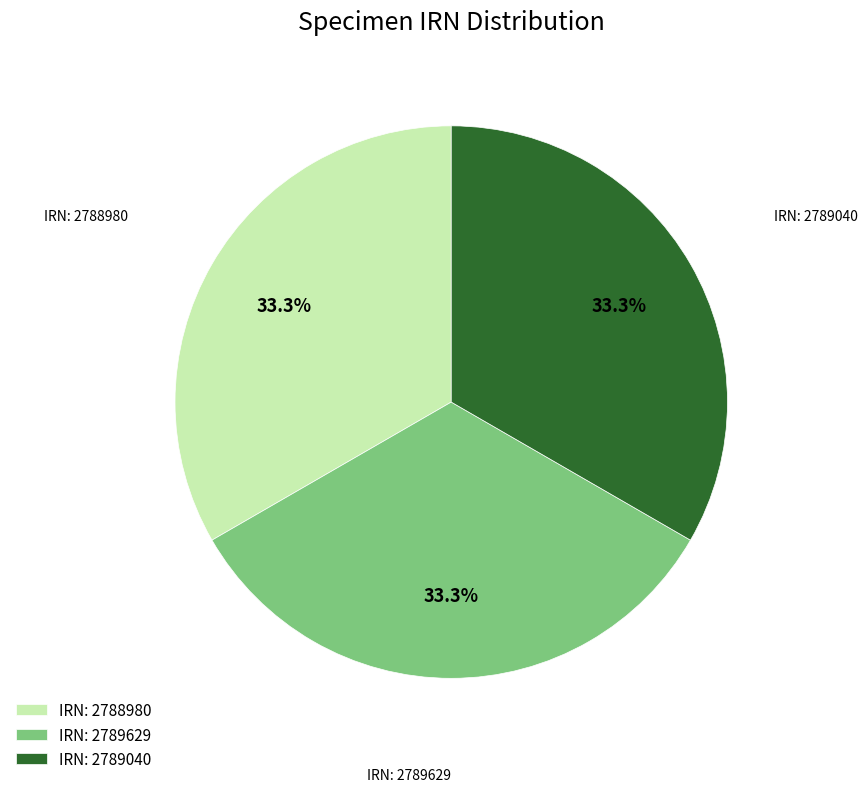

What is the total percentage of IRN: 2789040 and IRN: 2789629?

66.7%